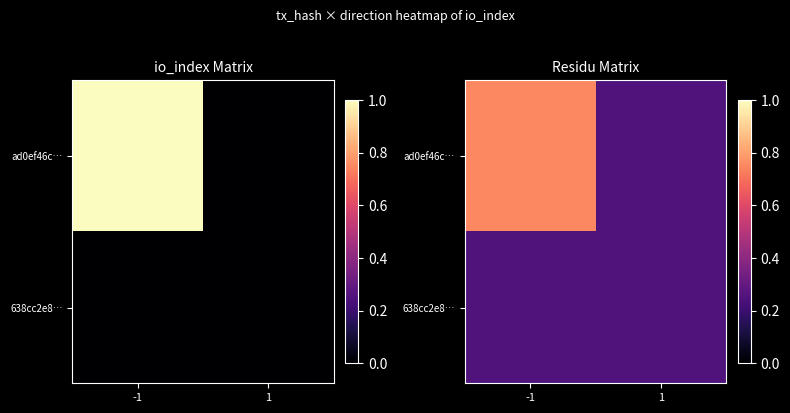

Is the value of 638cc2e8… at -1 greater than the value of ad0ef46c… at 1?

No